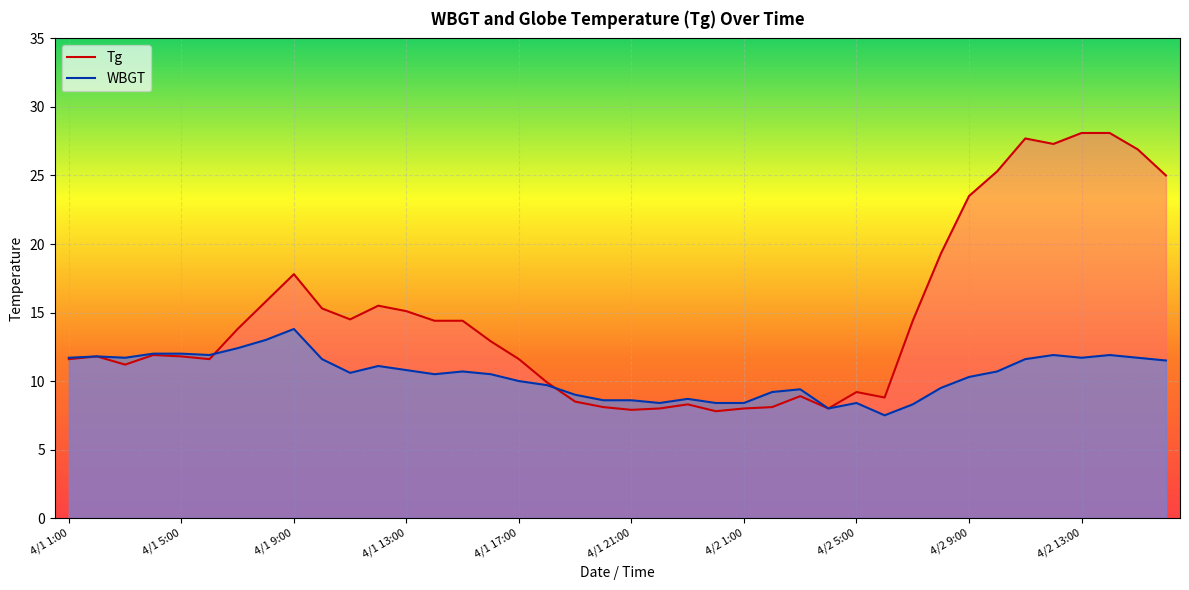

What position from the right is 4/1 10:00?

31